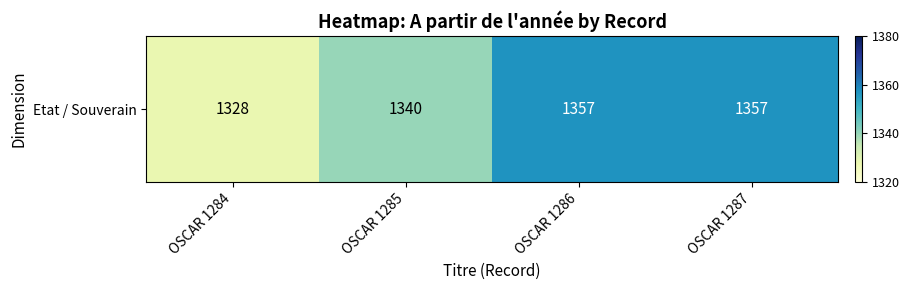

What is the approximate value at OSCAR 1287, to the nearest 10?

1360